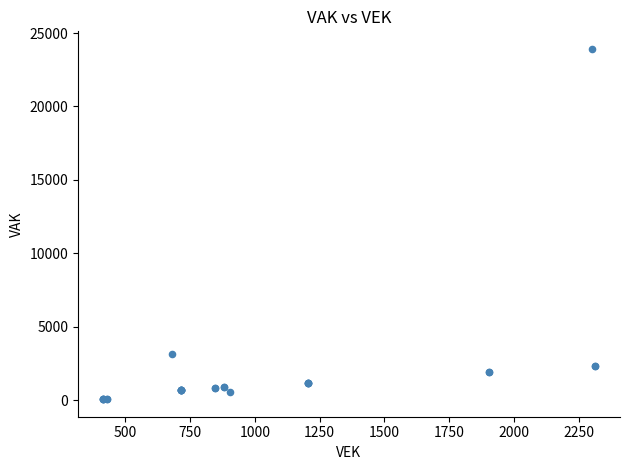

What Y value in the scatter plot is closest to 11995?

3127